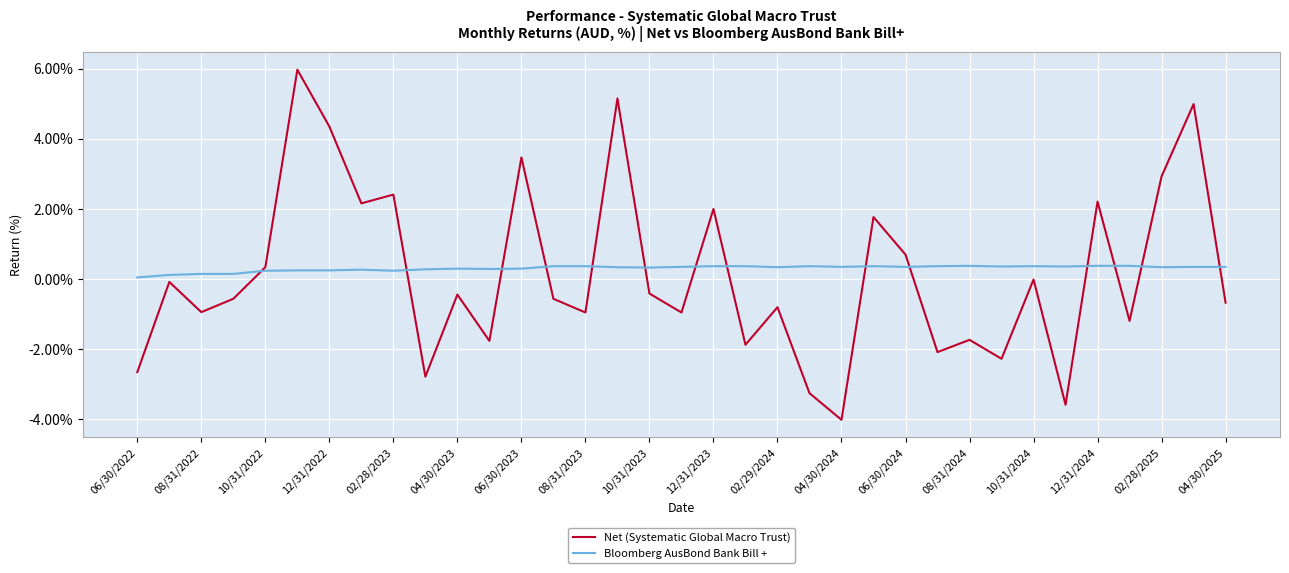

Rank the series by their maximum value, from highest to lowest.

Net (Systematic Global Macro Trust), Bloomberg AusBond Bank Bill +